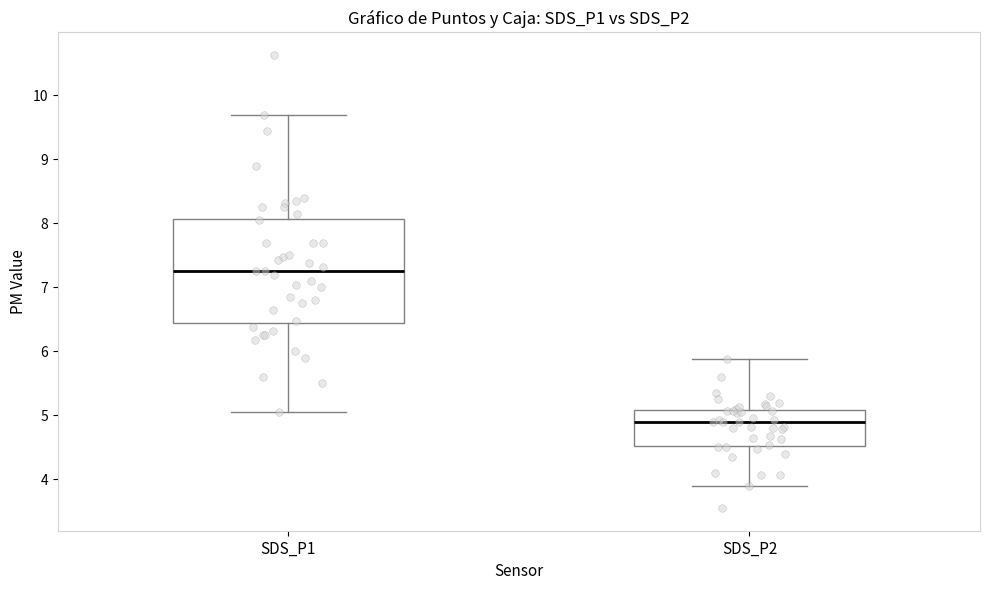

Which box is the tallest, from its lower edge to its upper edge?

SDS_P1